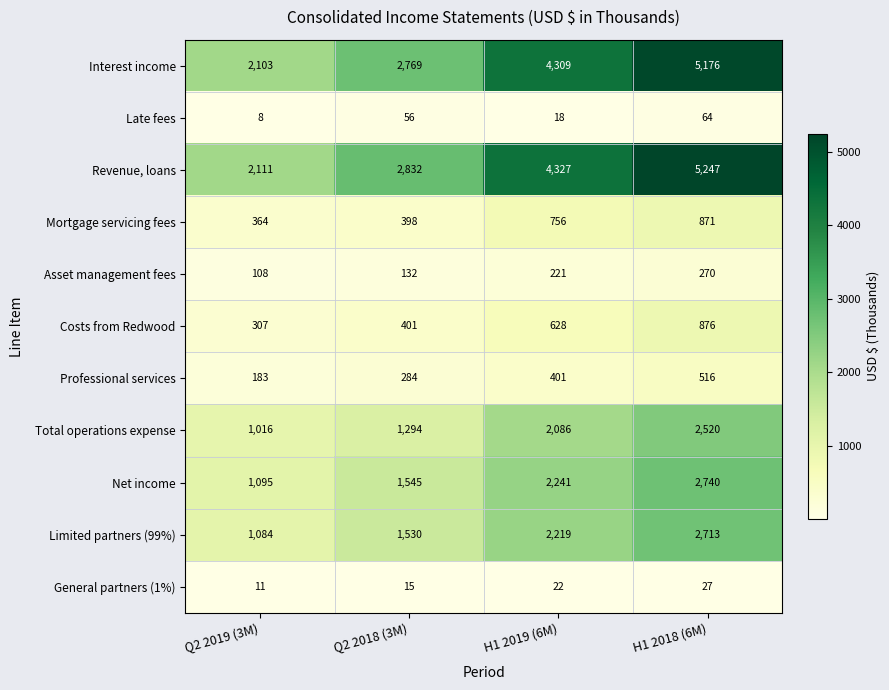

What is the sum of all Costs from Redwood values?

2212